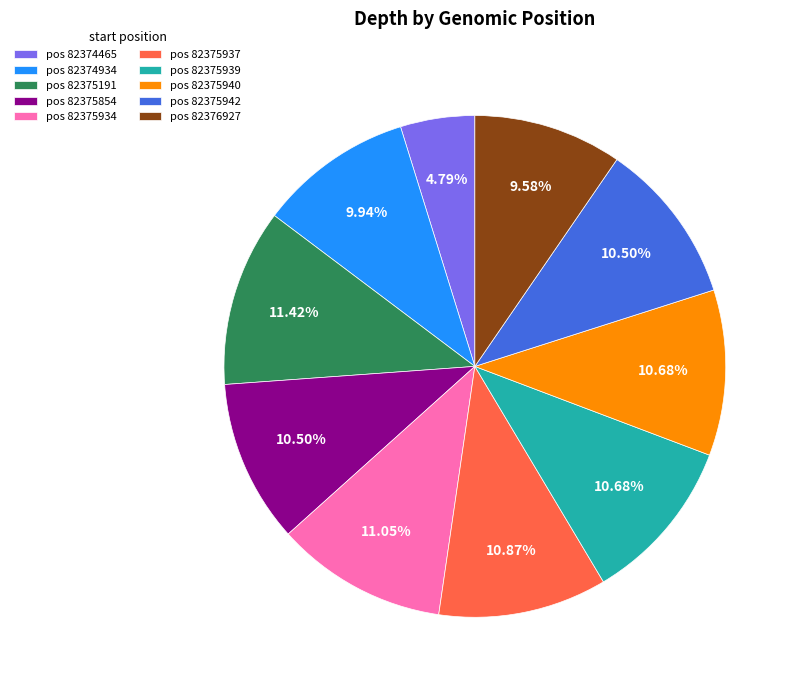

Which has a higher value, pos 82375939 or pos 82375191?

pos 82375191